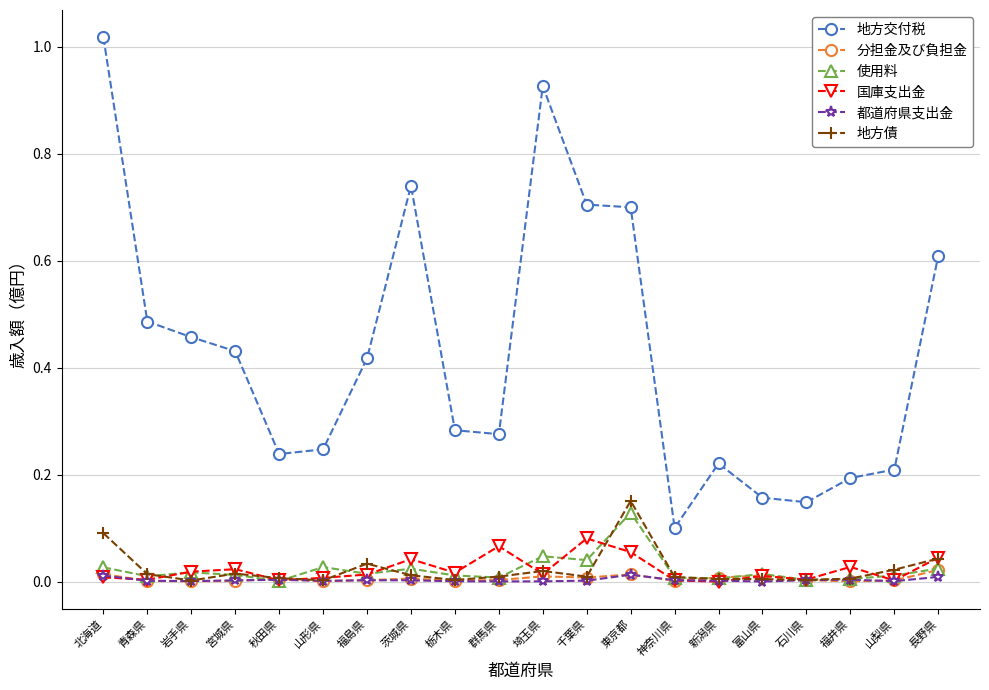

List the series in order of their peak value, lowest first.

都道府県支出金, 分担金及び負担金, 国庫支出金, 使用料, 地方債, 地方交付税